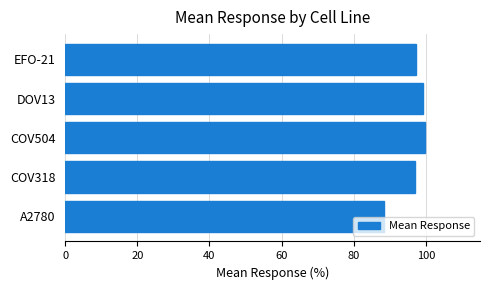

Approximately how many times larger is the value at EFO-21 compared to DOV13?

1.0